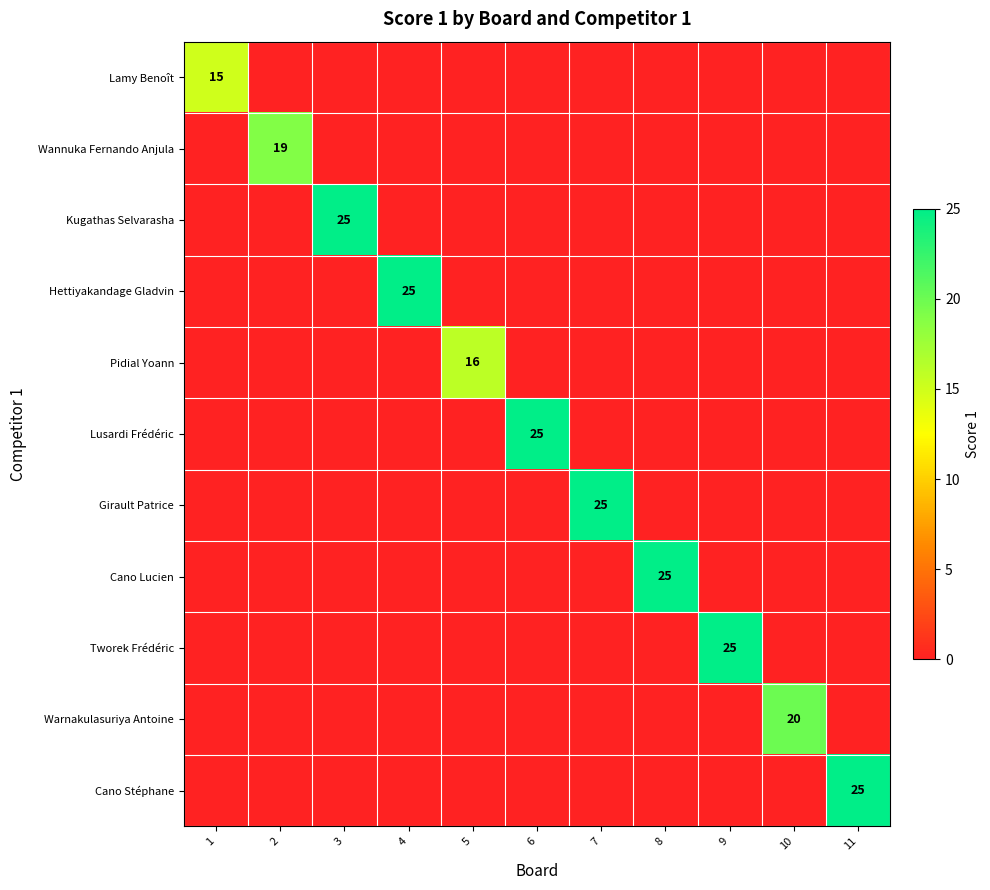

What is the total value across all series at 9?

25